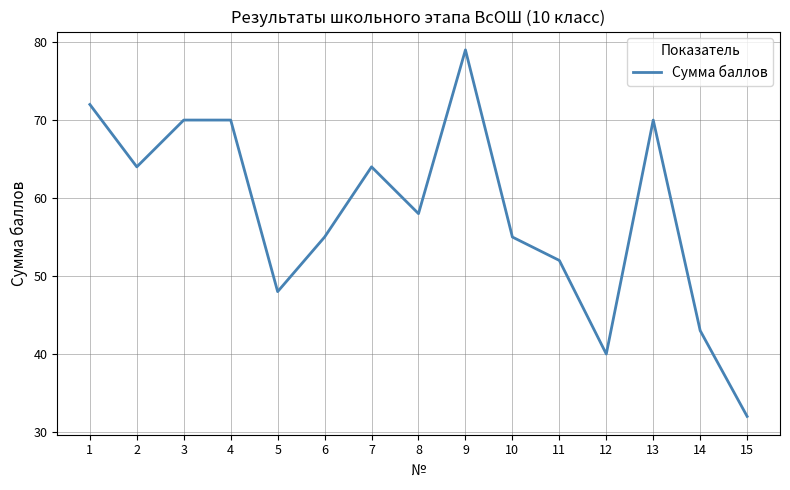

What is the change in value from 1 to 5?

-24